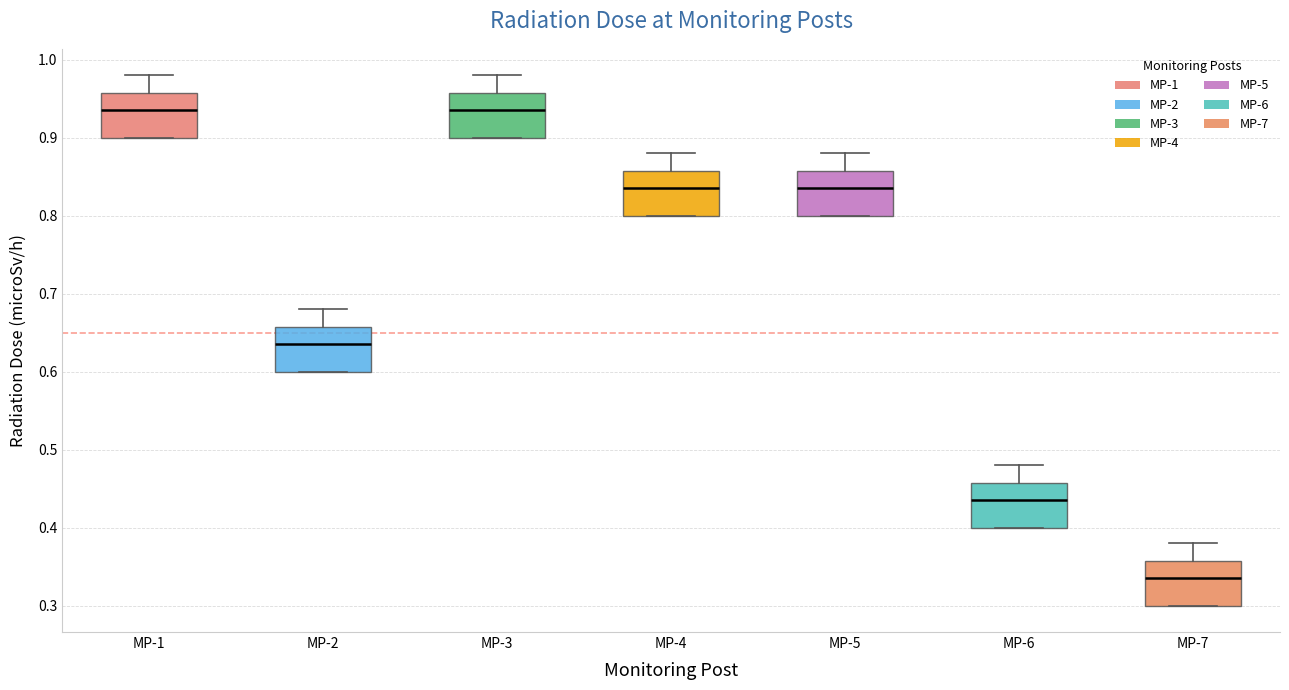

Reading left to right, transcribe this box plot: for each box, give where its median line is, the range the box spans, and where its two whiskers end, as read against the y-axis. The values are not printed on the chart, so give them approximately, as read against the axis.

MP-1: median 0.94, box 0.90 to 0.96, whiskers 0.90 to 0.98
MP-2: median 0.64, box 0.60 to 0.66, whiskers 0.60 to 0.68
MP-3: median 0.94, box 0.90 to 0.96, whiskers 0.90 to 0.98
MP-4: median 0.84, box 0.80 to 0.86, whiskers 0.80 to 0.88
MP-5: median 0.84, box 0.80 to 0.86, whiskers 0.80 to 0.88
MP-6: median 0.44, box 0.40 to 0.46, whiskers 0.40 to 0.48
MP-7: median 0.34, box 0.30 to 0.36, whiskers 0.30 to 0.38